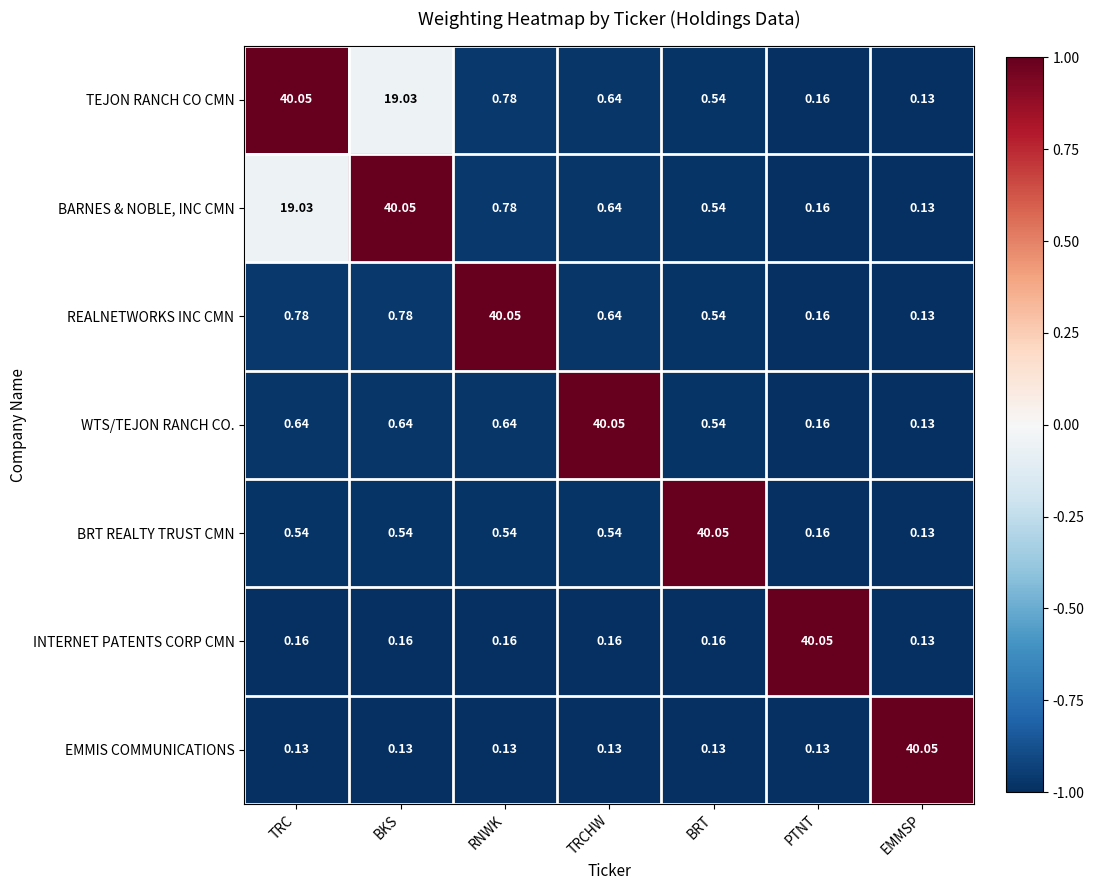

Rank the categories by TEJON RANCH CO CMN value from highest to lowest.

TRC, BKS, RNWK, TRCHW, BRT, PTNT, EMMSP